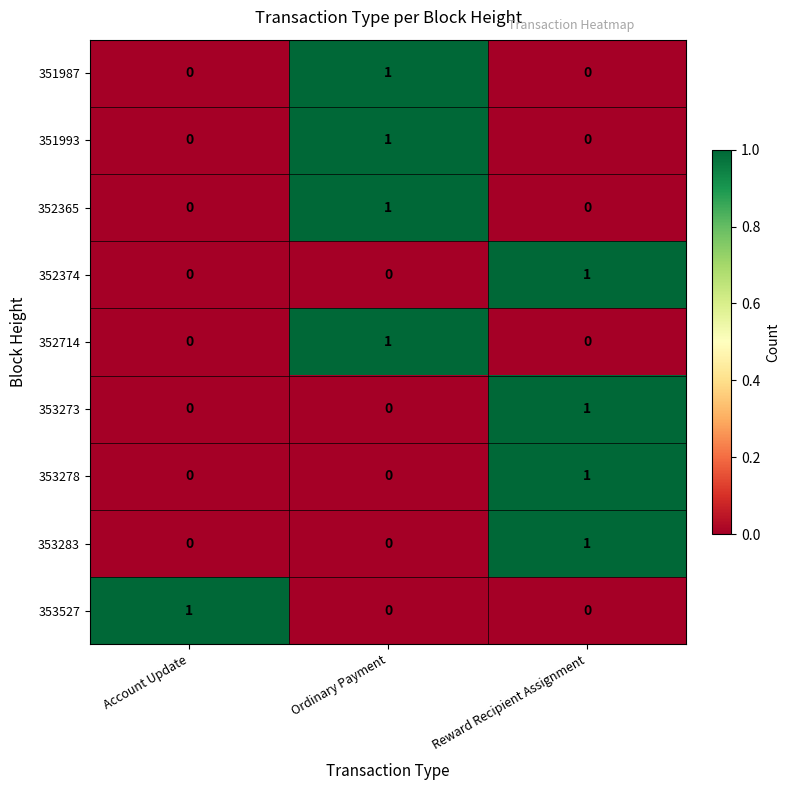

The 351993 series shows 0 at Reward Recipient Assignment. True or false?

True